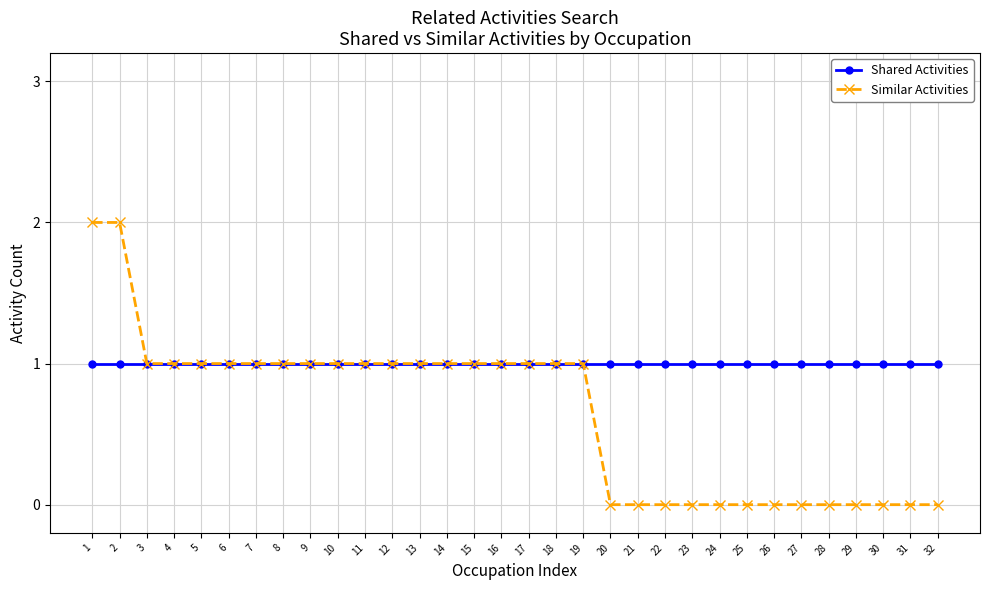

List the series in order of their peak value, highest first.

Similar Activities, Shared Activities